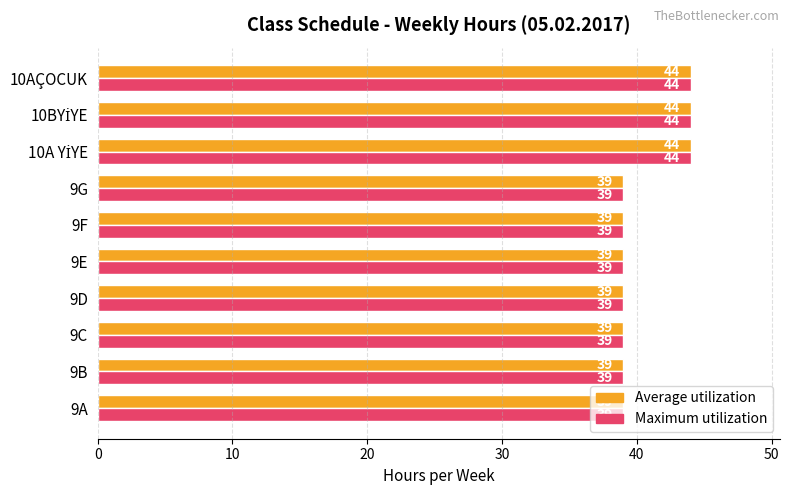

What is the approximate value of Average utilization at 10AÇOCUK?

44